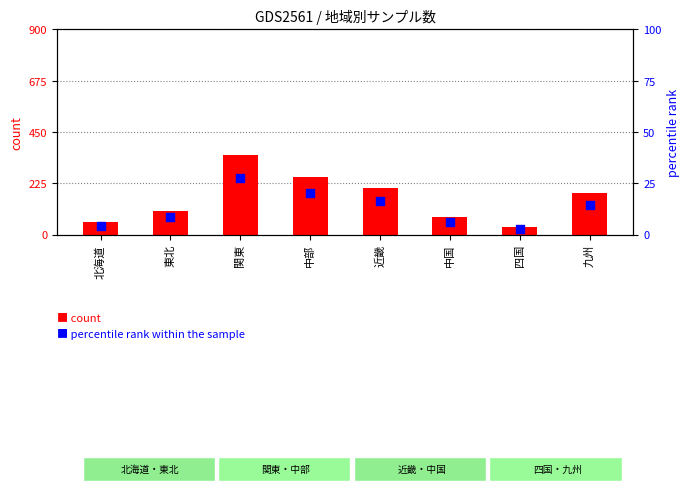

At which category is the sum across all series the highest?

関東